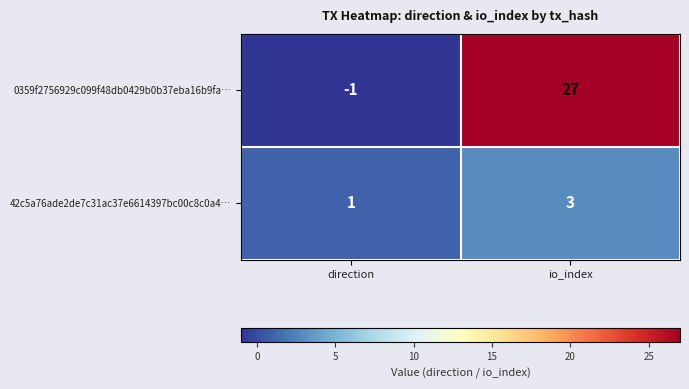

What is the difference between the 0359f2756929c099f48db0429b0b37eba16b9fa… values at direction and io_index?

28